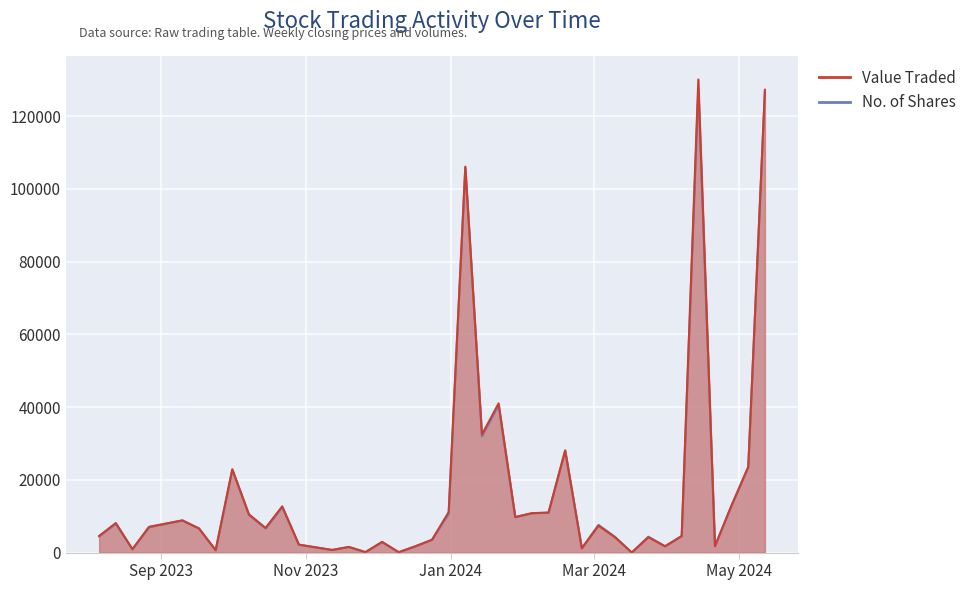

List the labels in order of Value Traded value, largest first.

14/04/2024, 12/05/2024, 07/01/2024, 21/01/2024, 14/01/2024, 18/02/2024, 05/05/2024, 01/10/2023, 28/04/2024, 22/10/2023, 31/12/2023, 11/02/2024, 04/02/2024, 08/10/2023, 28/01/2024, 10/09/2023, 13/08/2023, 03/03/2024, 27/08/2023, 15/10/2023, 17/09/2023, 06/08/2023, 07/04/2024, 24/03/2024, 10/03/2024, 24/12/2023, 03/12/2023, 29/10/2023, 21/04/2024, 17/12/2023, 31/03/2024, 19/11/2023, 05/11/2023, 25/02/2024, 20/08/2023, 12/11/2023, 24/09/2023, 26/11/2023, 10/12/2023, 17/03/2024